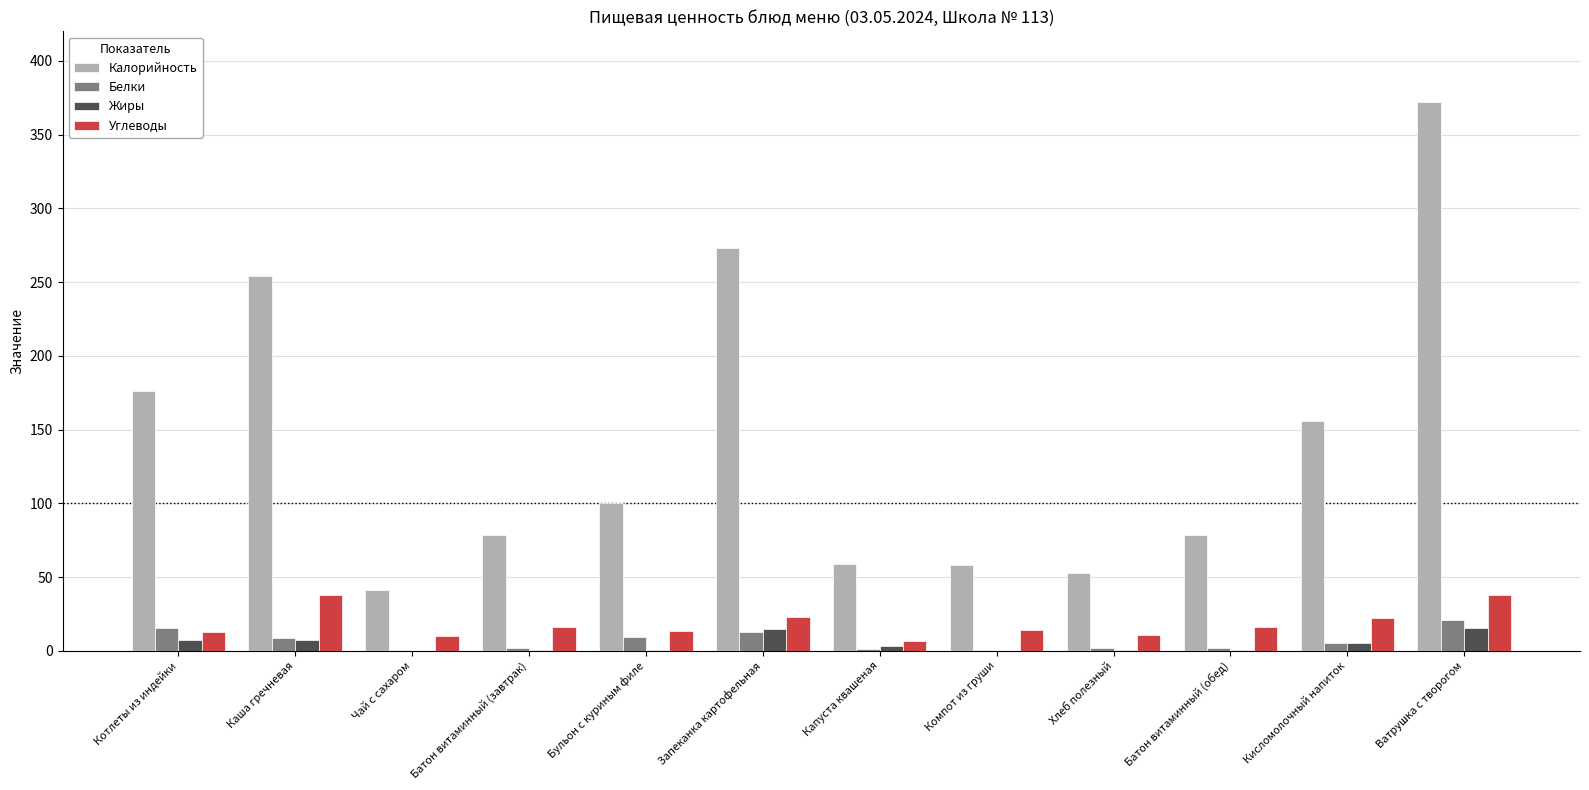

Which series has the largest total across all categories?

Калорийность